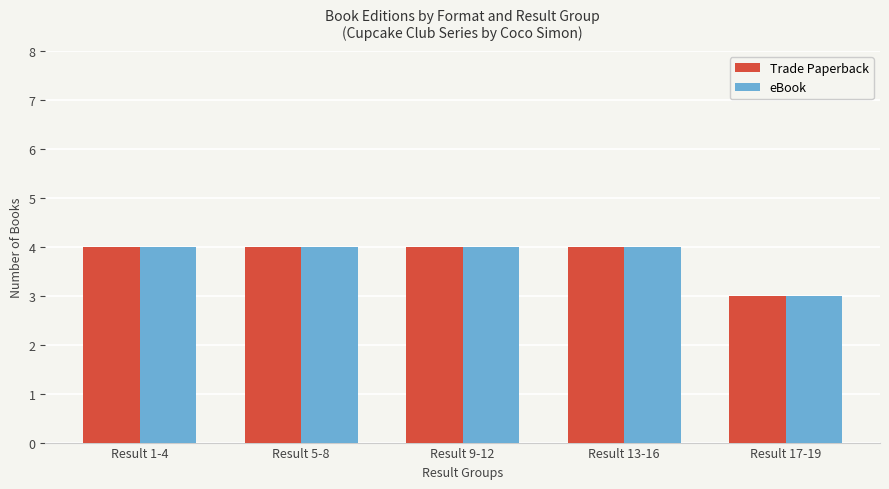

Count the eBook values in the range 4 to 5.

4